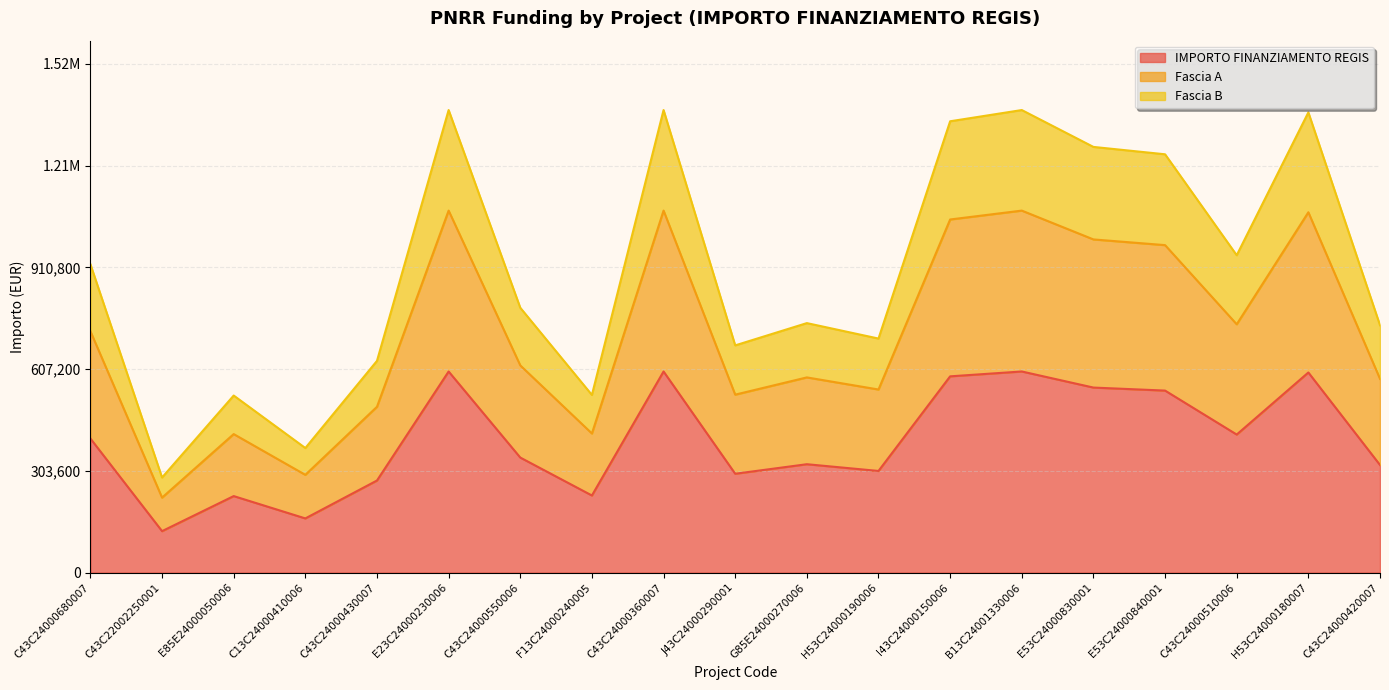

At how many categories does at least one series exceed 689130?

13